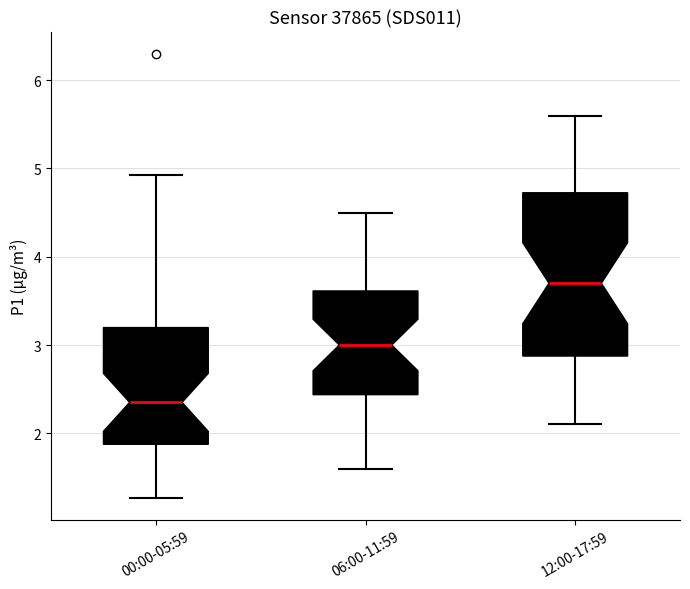

Which box's median line is the lowest?

00:00-05:59